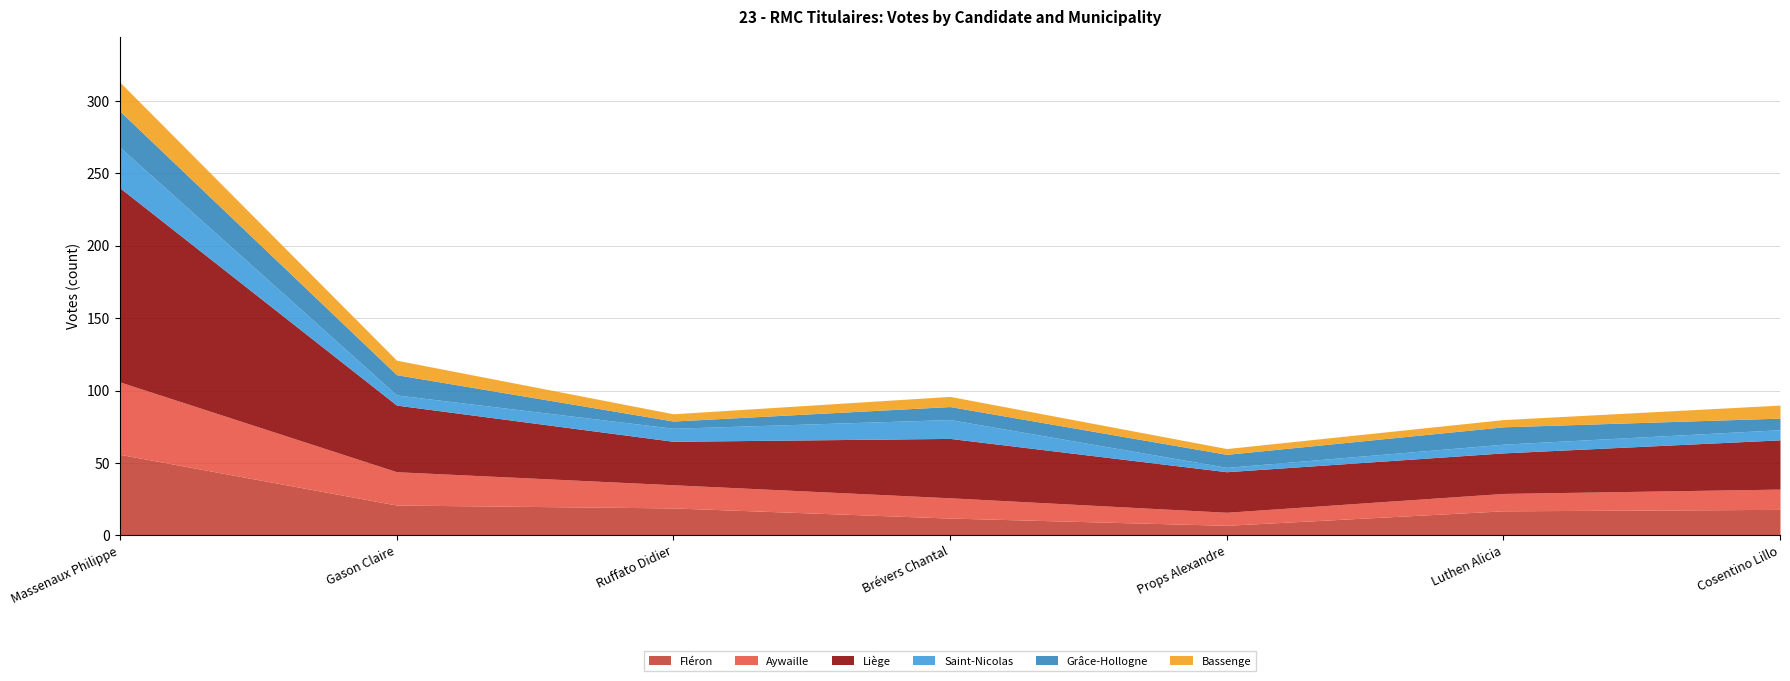

At how many categories does at least one series exceed 123?

1